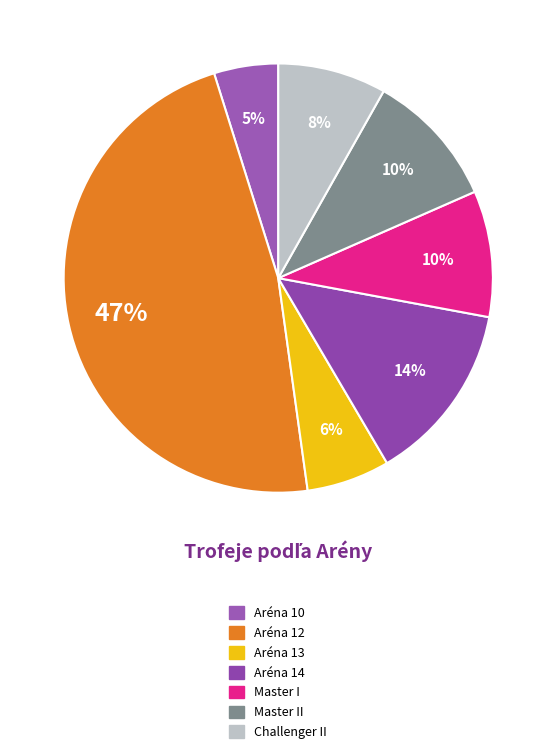

How many slices are in this pie chart?

7